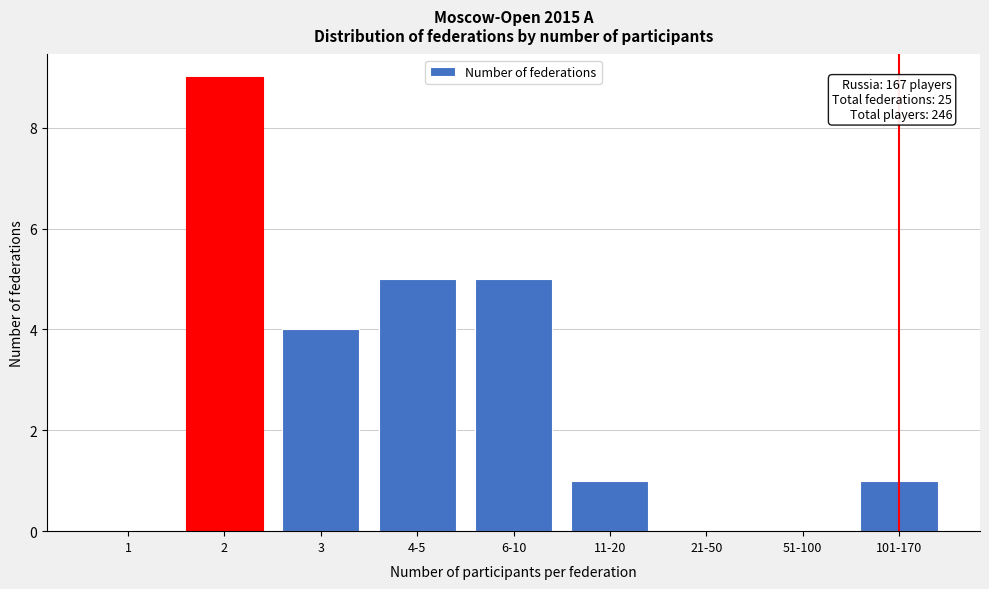

Reading left to right, transcribe all the data shown in this chart.

1=0	2=9	3=4	4-5=5	6-10=5	11-20=1	21-50=0	51-100=0	101-170=1